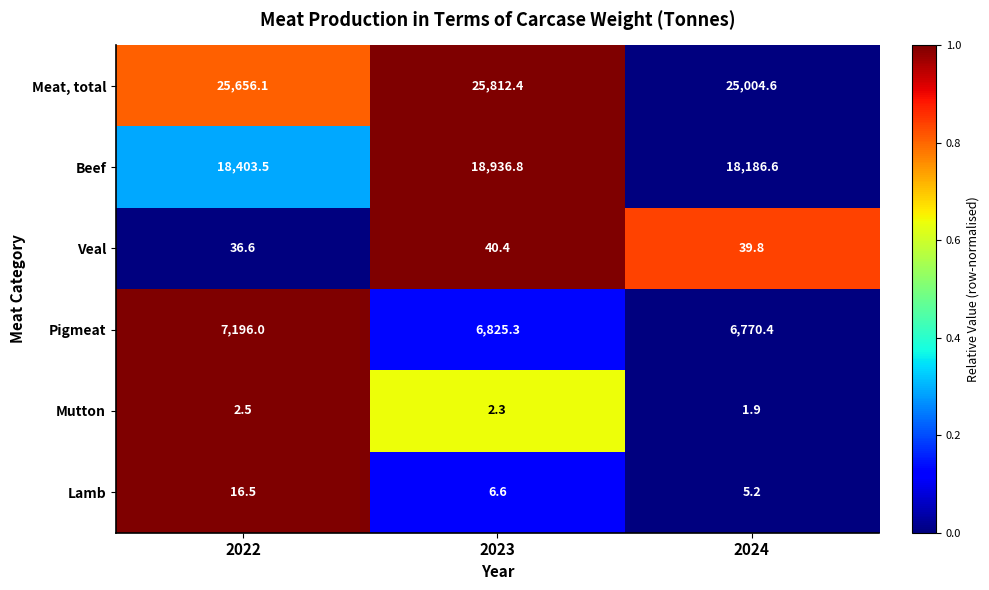

What is the difference between the highest and lowest values at 2024?

25002.7